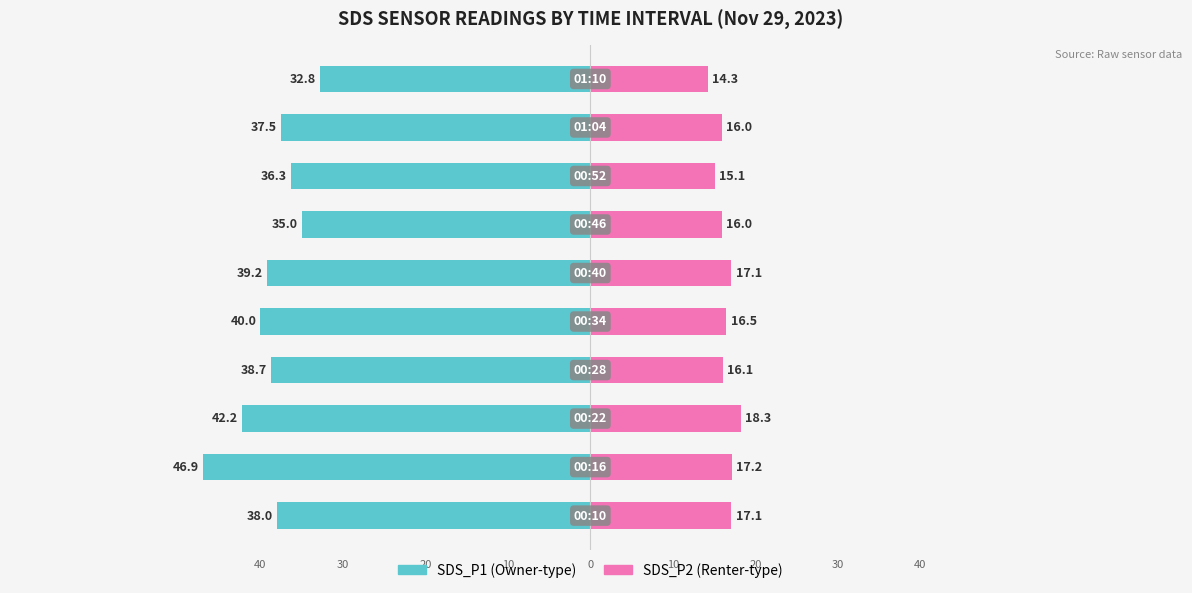

What is the maximum value for SDS_P2?

18.3